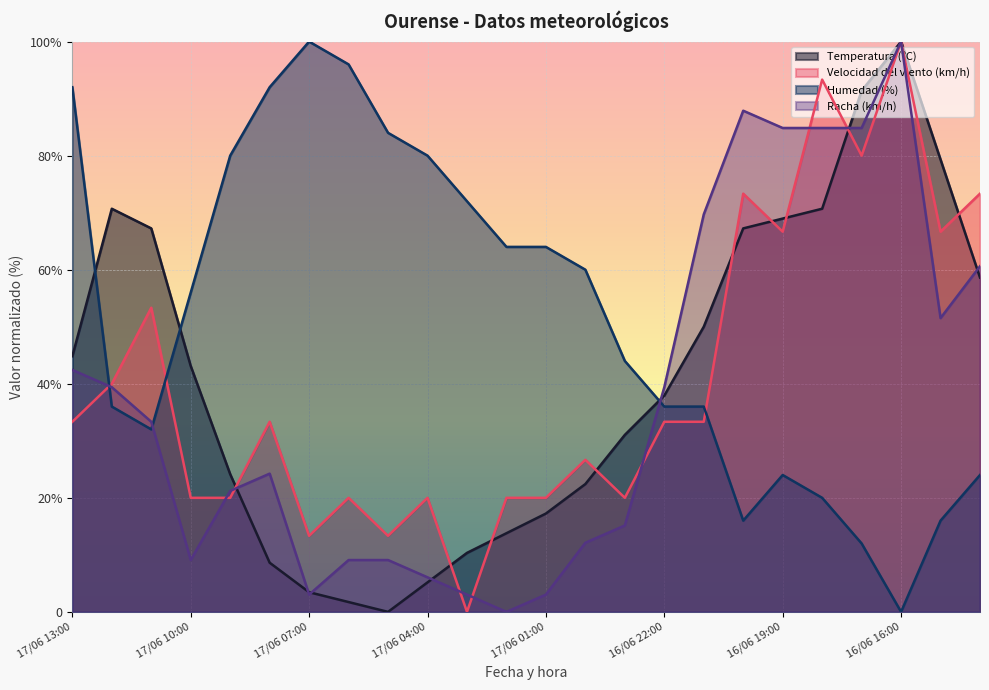

List the series in order of their peak value, highest first.

Temperatura (ºC), Velocidad del viento (km/h), Humedad (%), Racha (km/h)